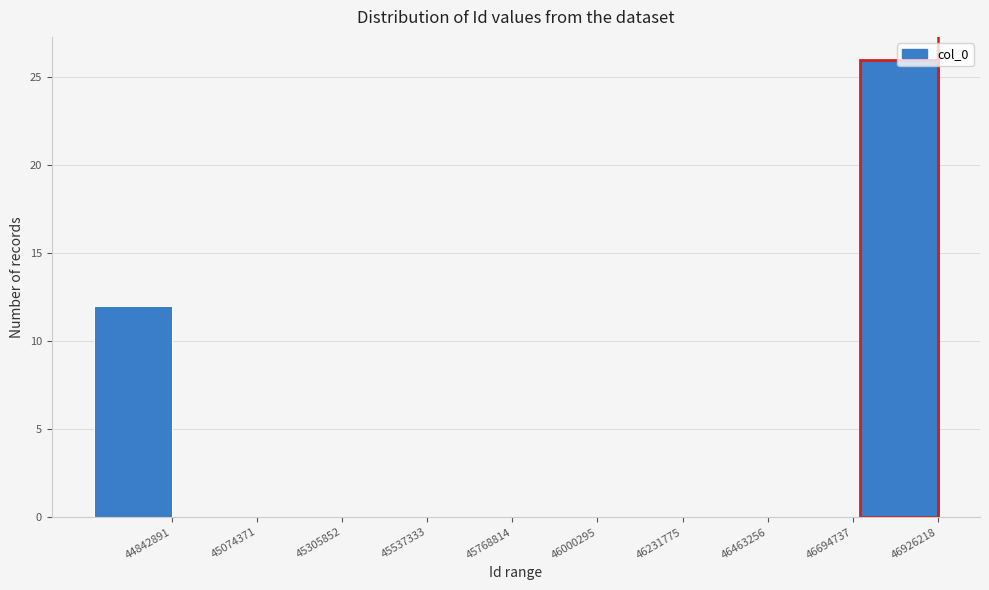

True or false: the data shows 0 at 46694737.

True